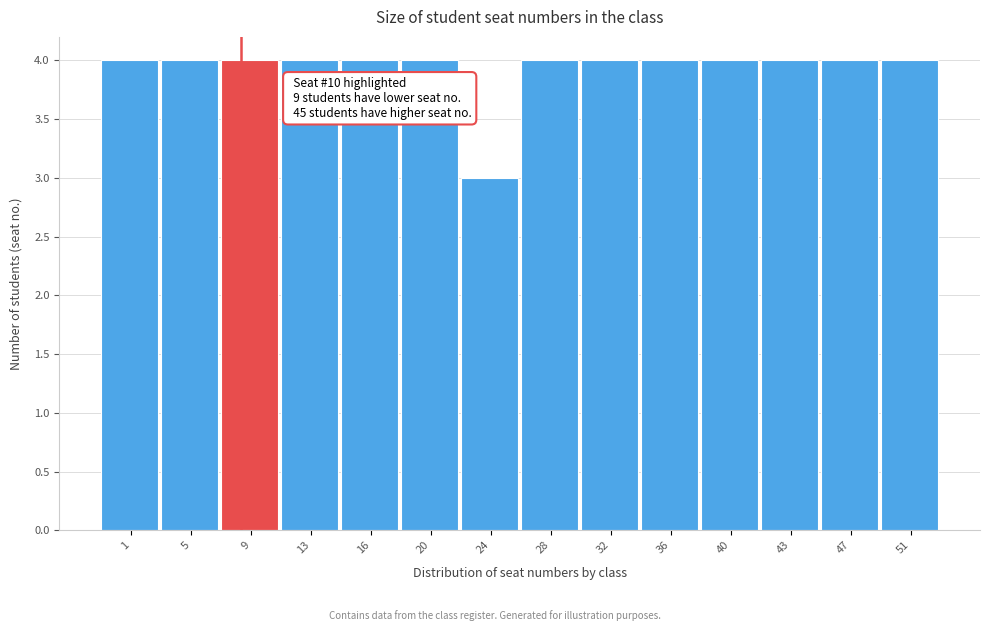

Reading left to right, transcribe all the data shown in this chart.

1=4	5=4	9=4	13=4	16=4	20=4	24=3	28=4	32=4	36=4	40=4	43=4	47=4	51=4